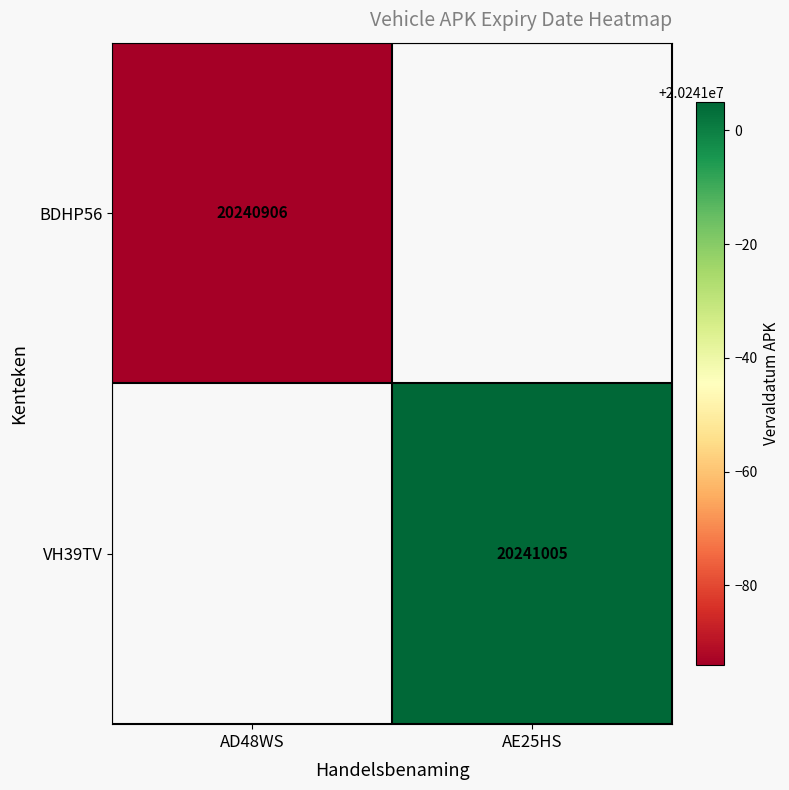

The VH39TV series shows 20241005 at AE25HS. True or false?

True